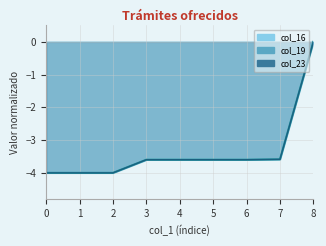

What is the value of the col_16 line point at the 2nd from the left?

-4.0